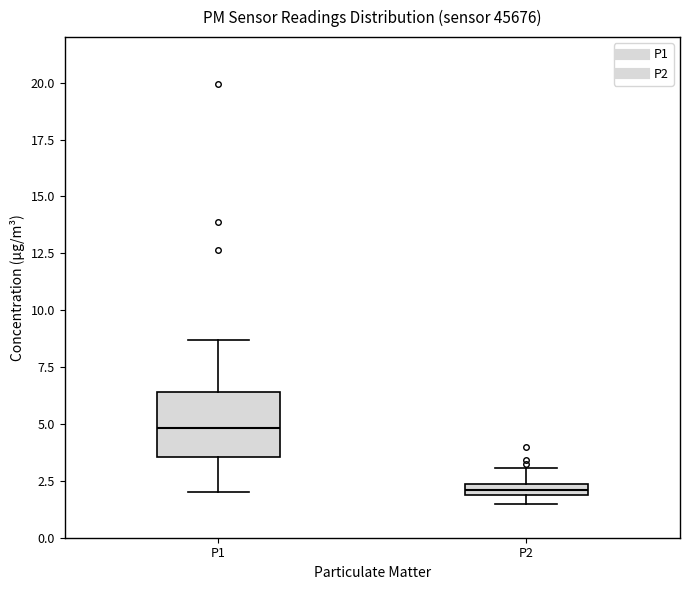

Which box's median line is the lowest?

P2